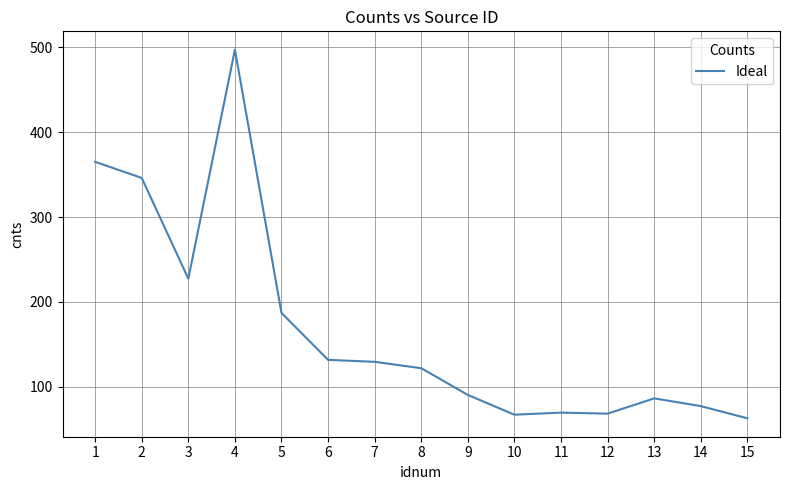

How many lines are shown in the chart?

1